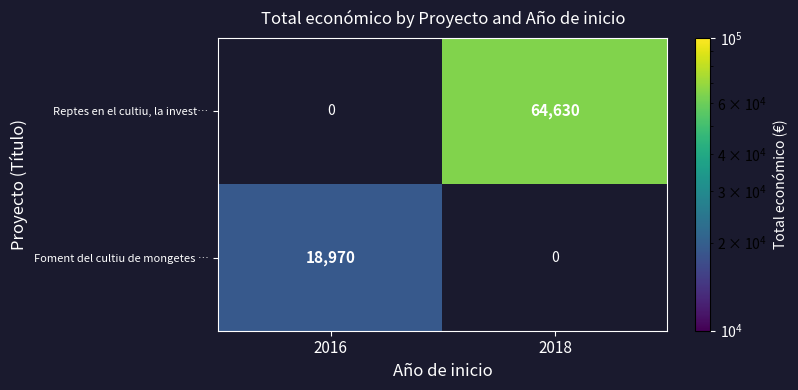

Is it true that Foment del cultiu de mongetes … equals 29225 at 2016?

False